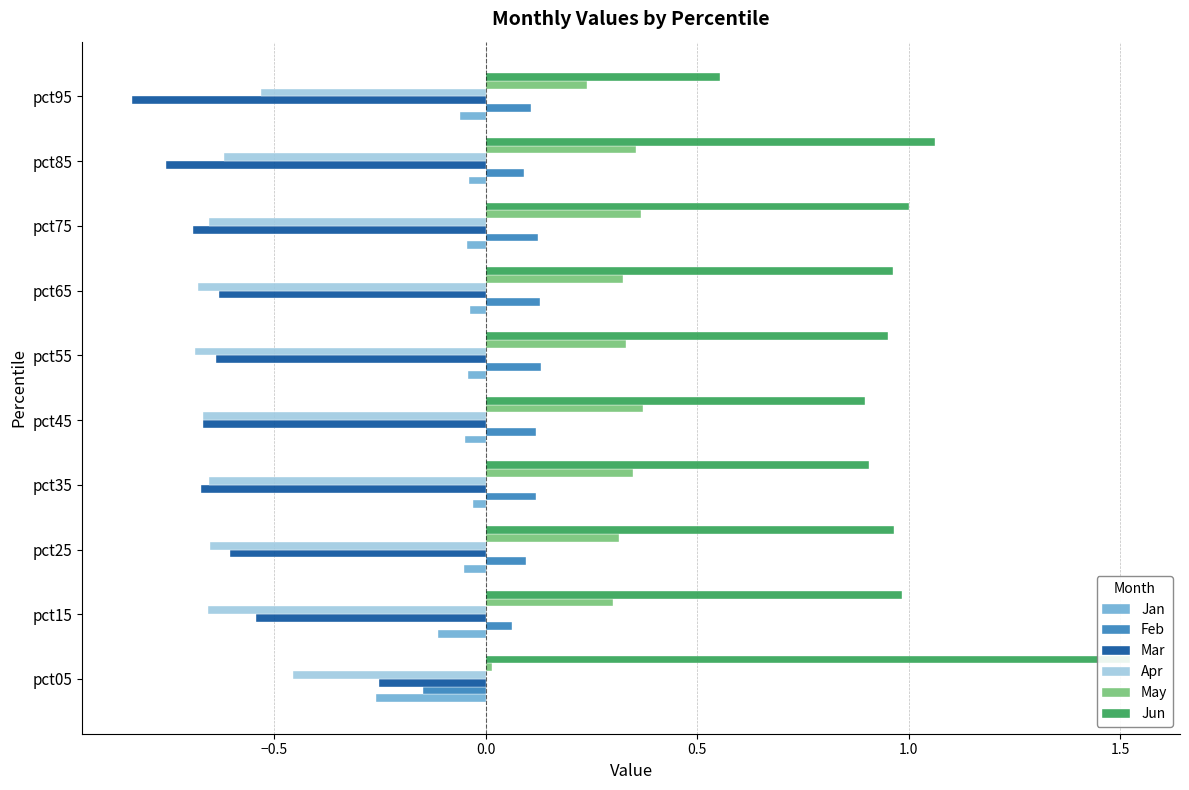

What is the highest value of the Mar series?

-0.3